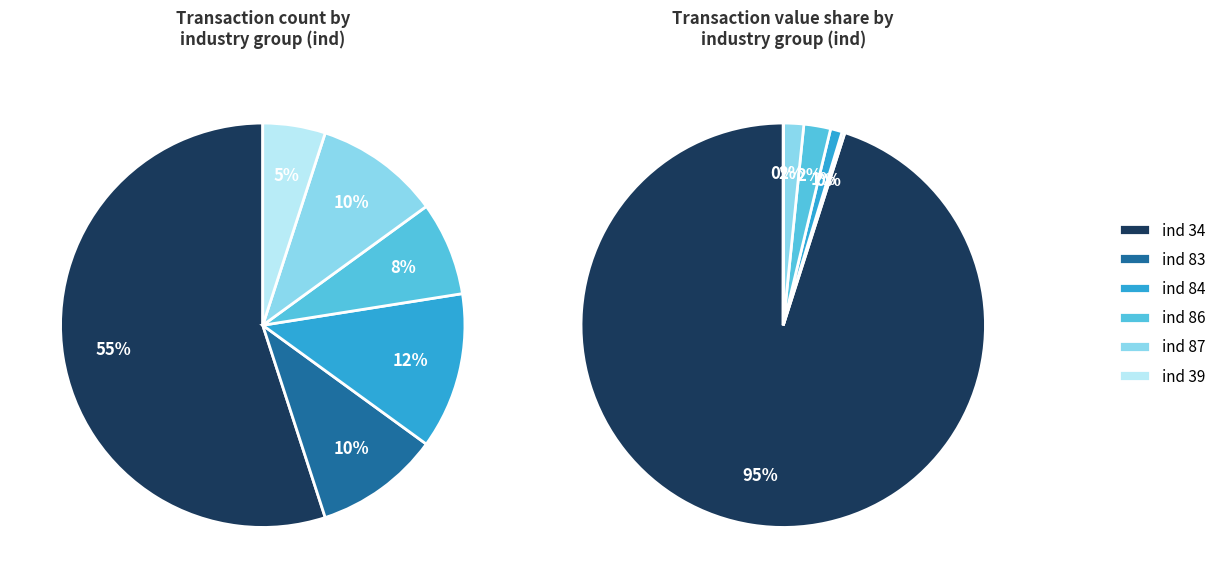

To the nearest percent, what portion does ind_84 represent?

12%